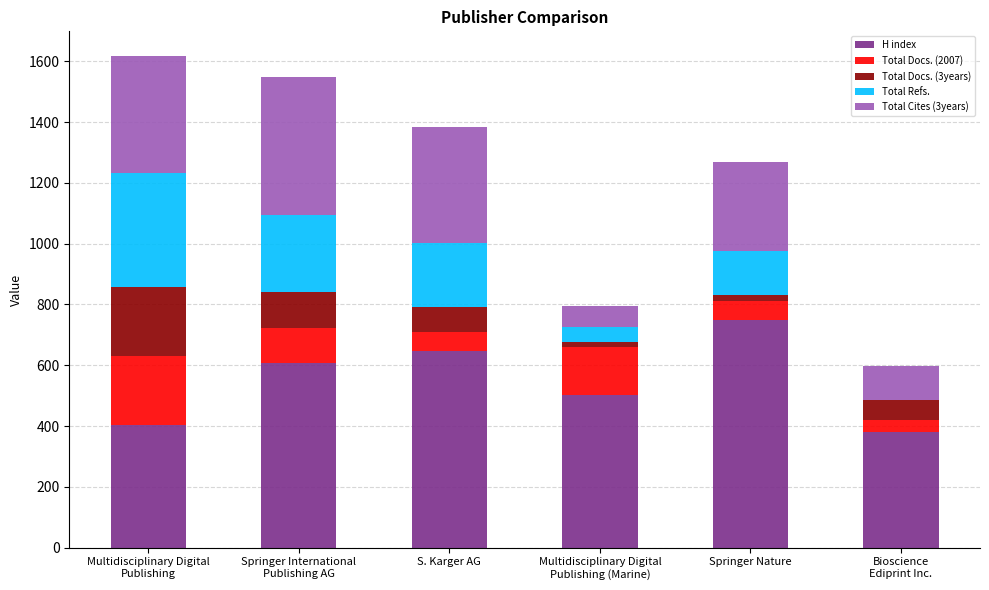

What is the maximum value for H index?

748